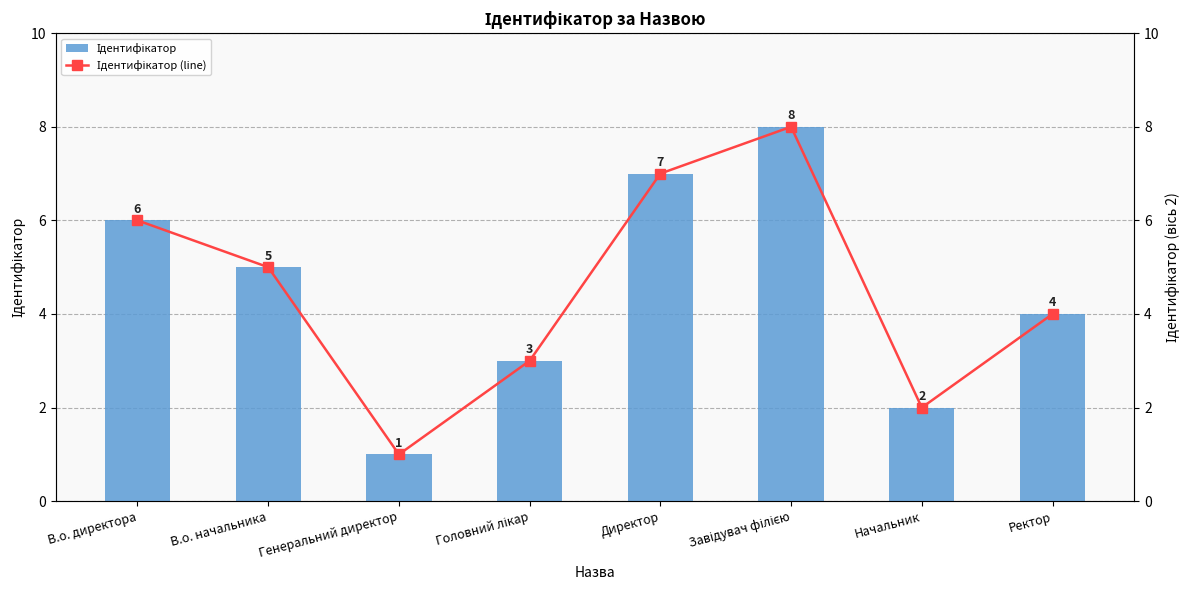

At which category is the sum across all series the highest?

Завідувач філією